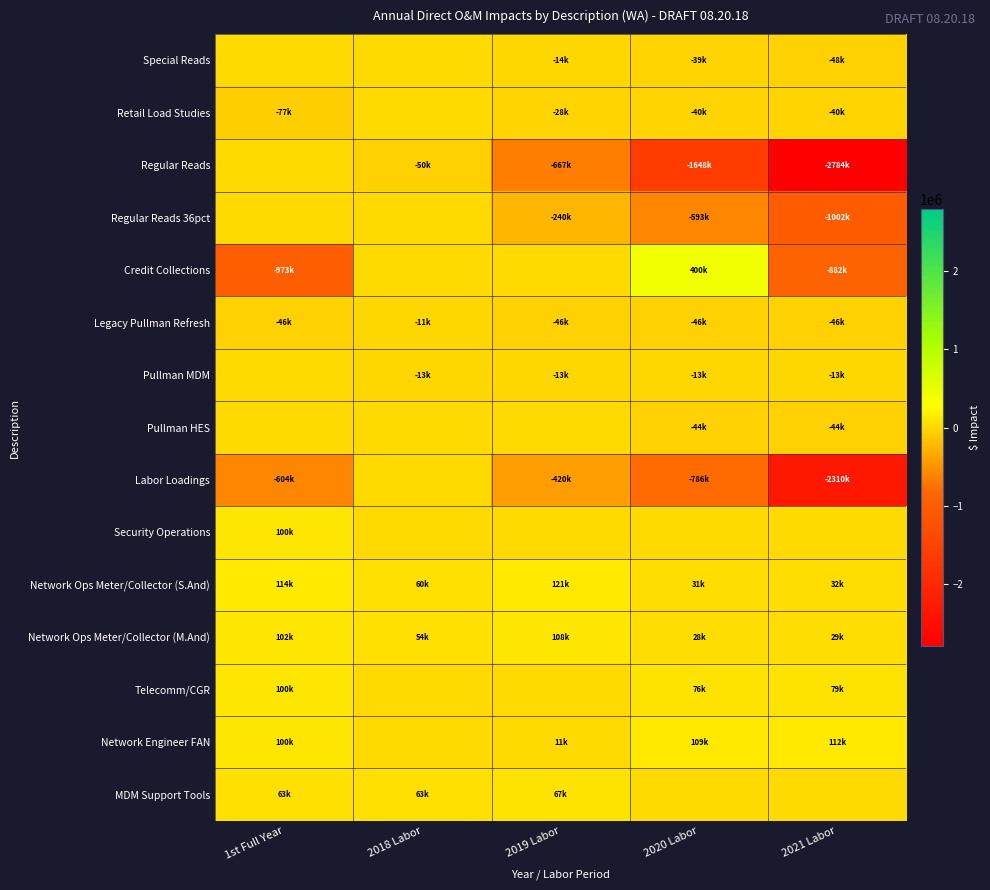

What is the maximum value shown in the chart?

400000.0